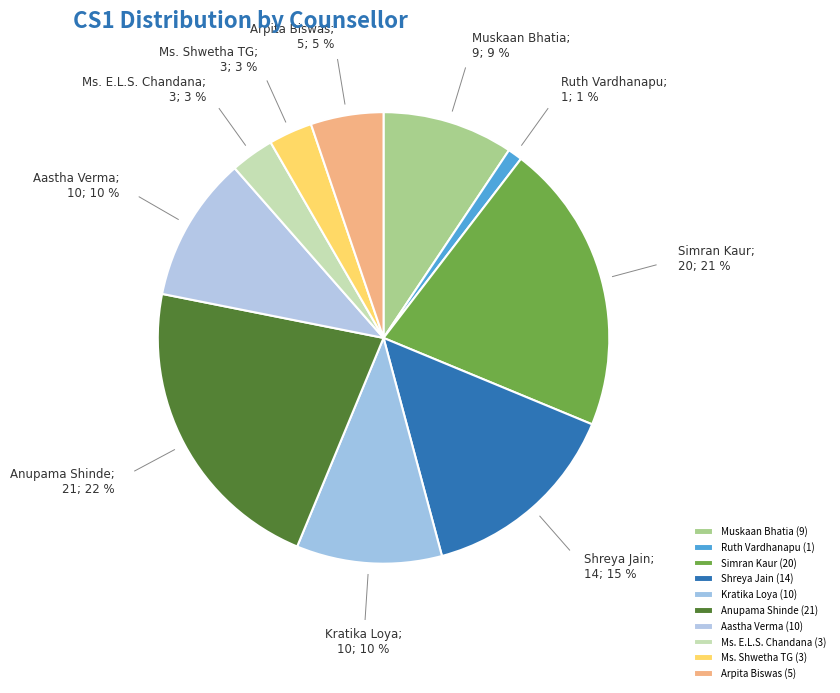

Count the number of slices in the pie.

10